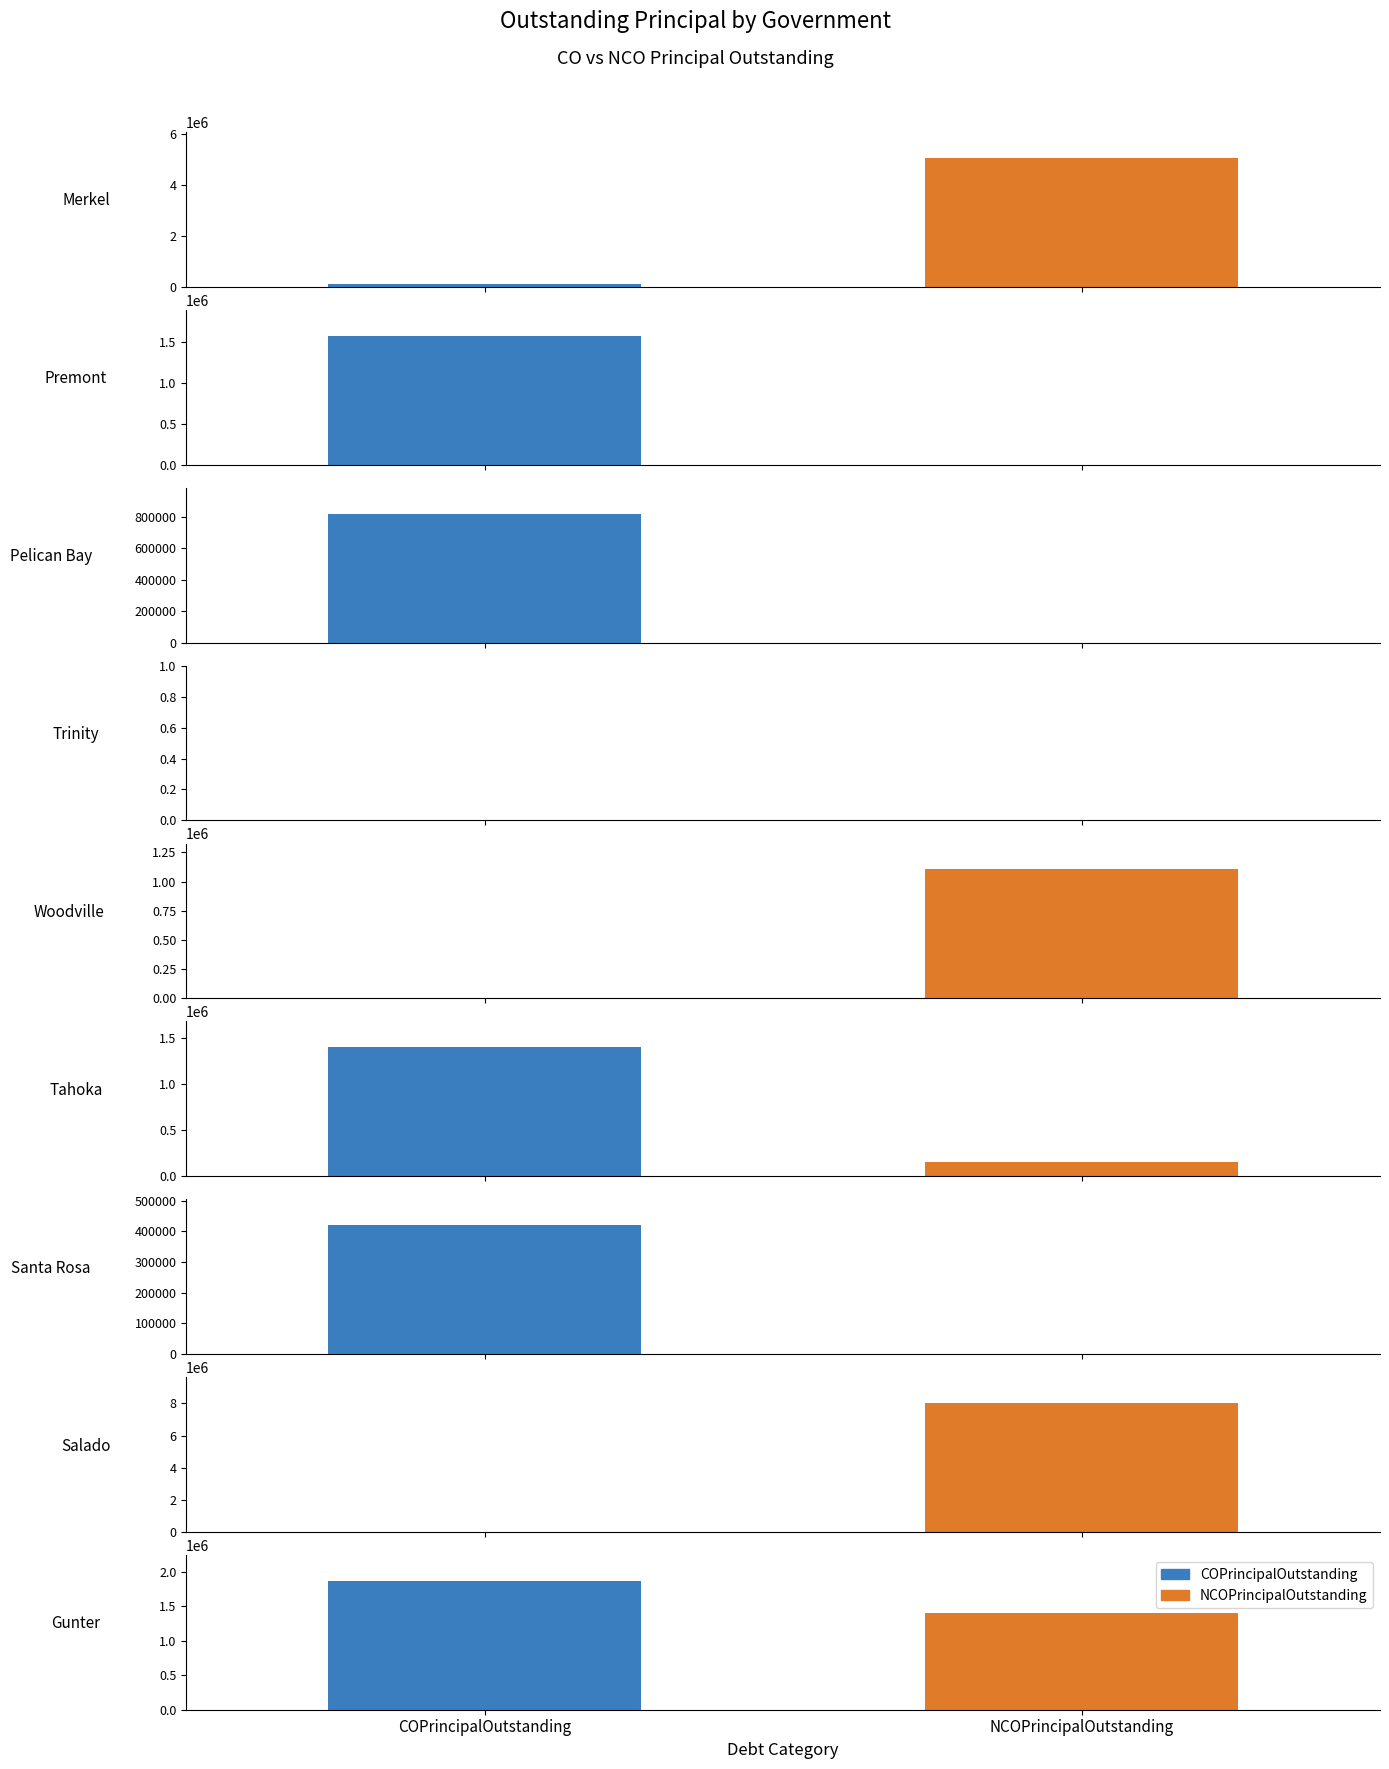

Which series has the widest spread of values?

NCOPrincipalOutstanding